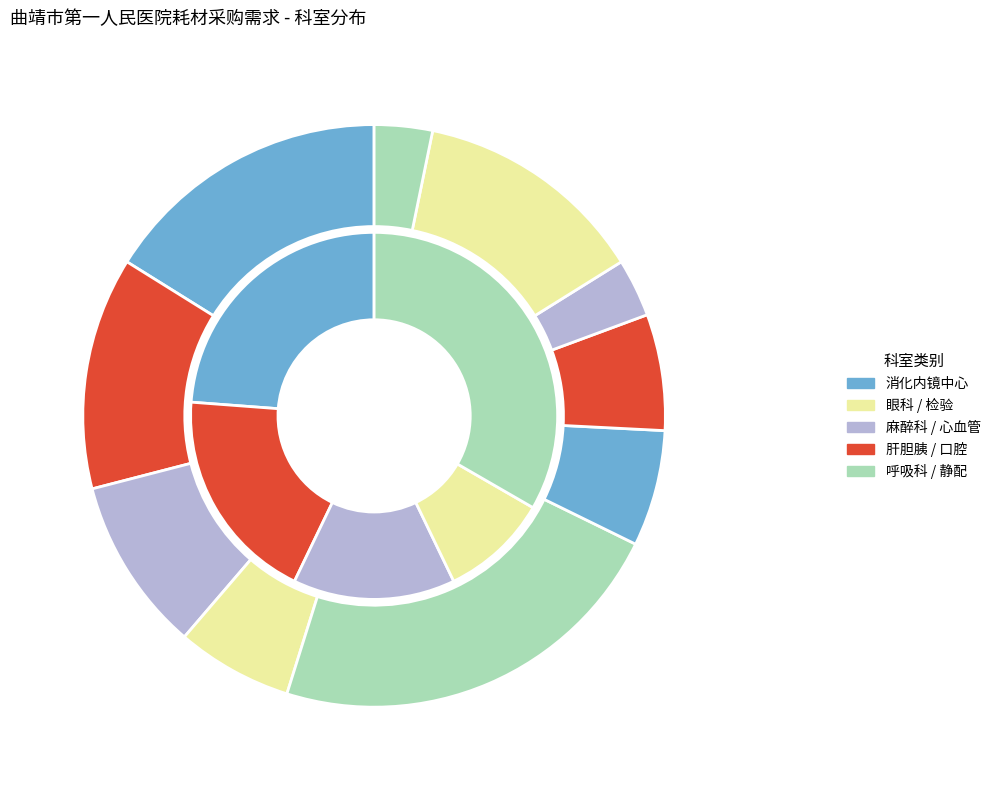

To the nearest percent, what percentage of the pie is 检验中心?

3%